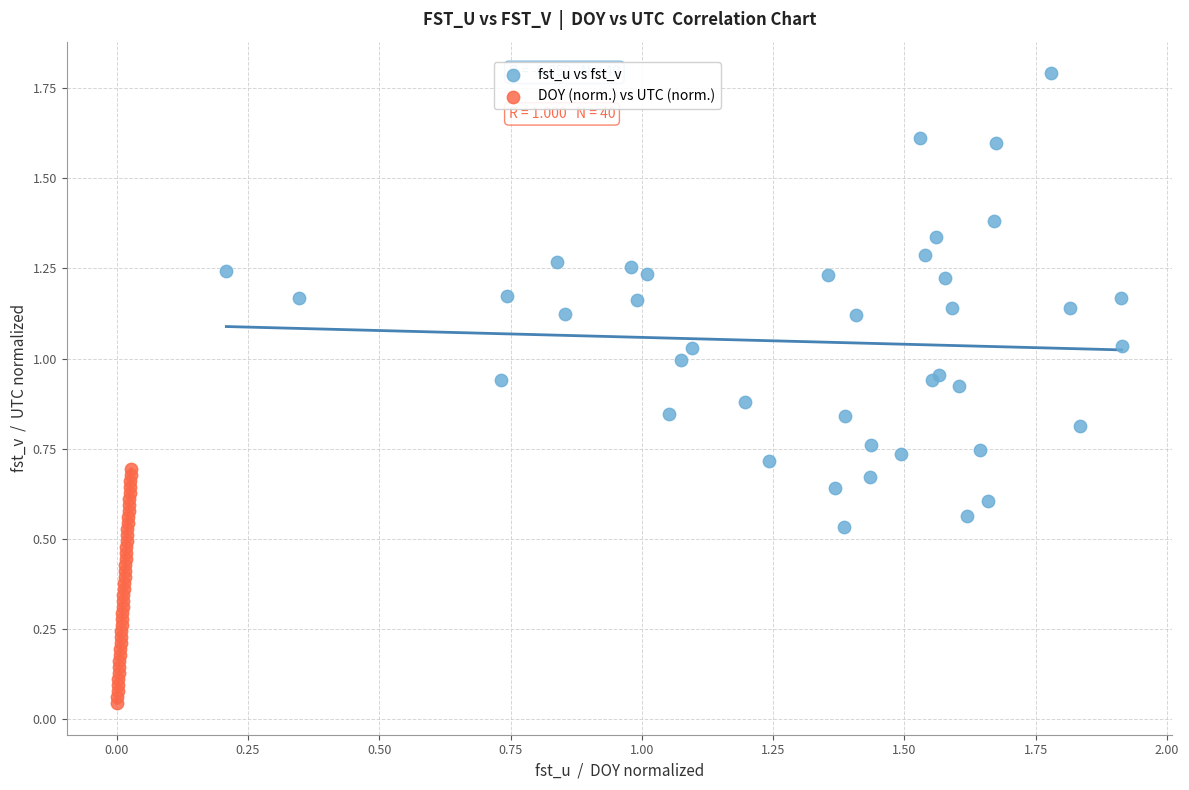

What are all the series names shown in the legend?

fst_u vs fst_v, DOY (norm.) vs UTC (norm.)